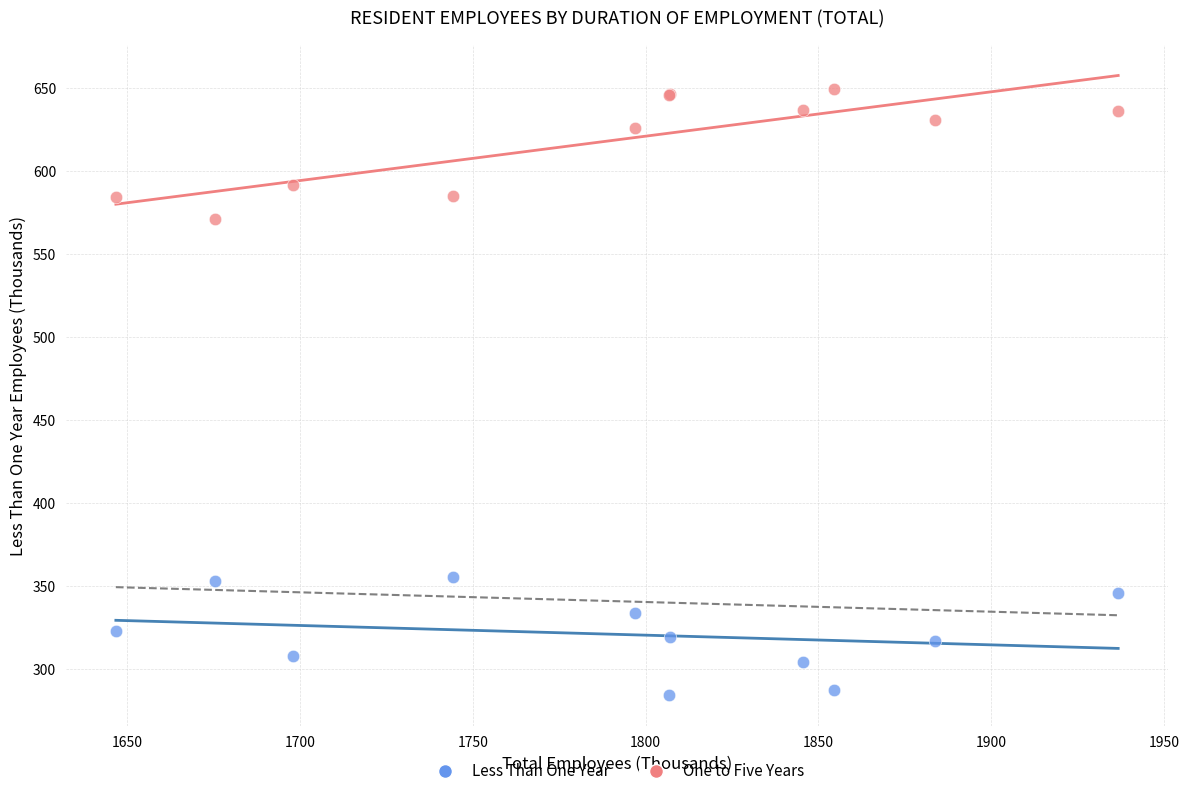

What is the X range (max minus min) for the scatter plot?

290.1